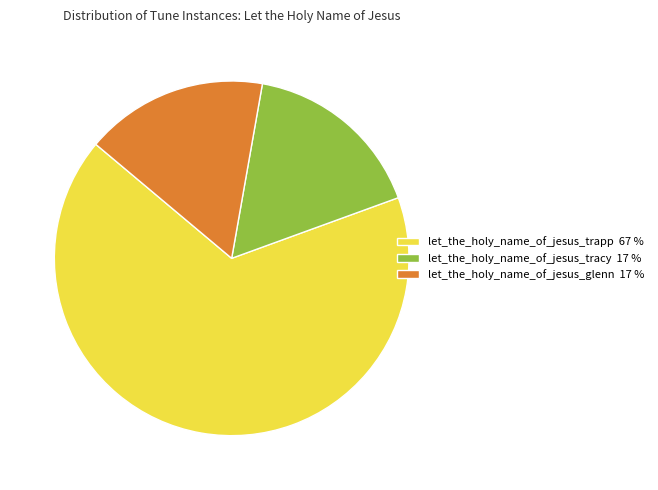

Is the sum of let_the_holy_name_of_jesus_trapp 67 % and let_the_holy_name_of_jesus_glenn 17 % greater than half?

Yes